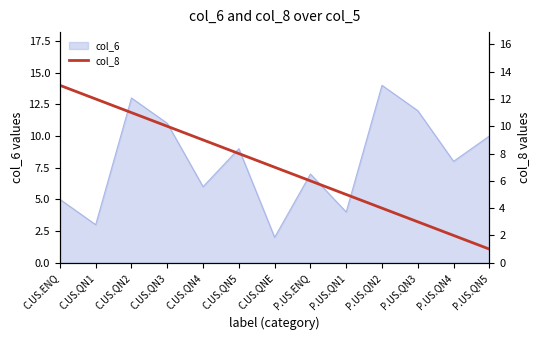

What is the average value?

7